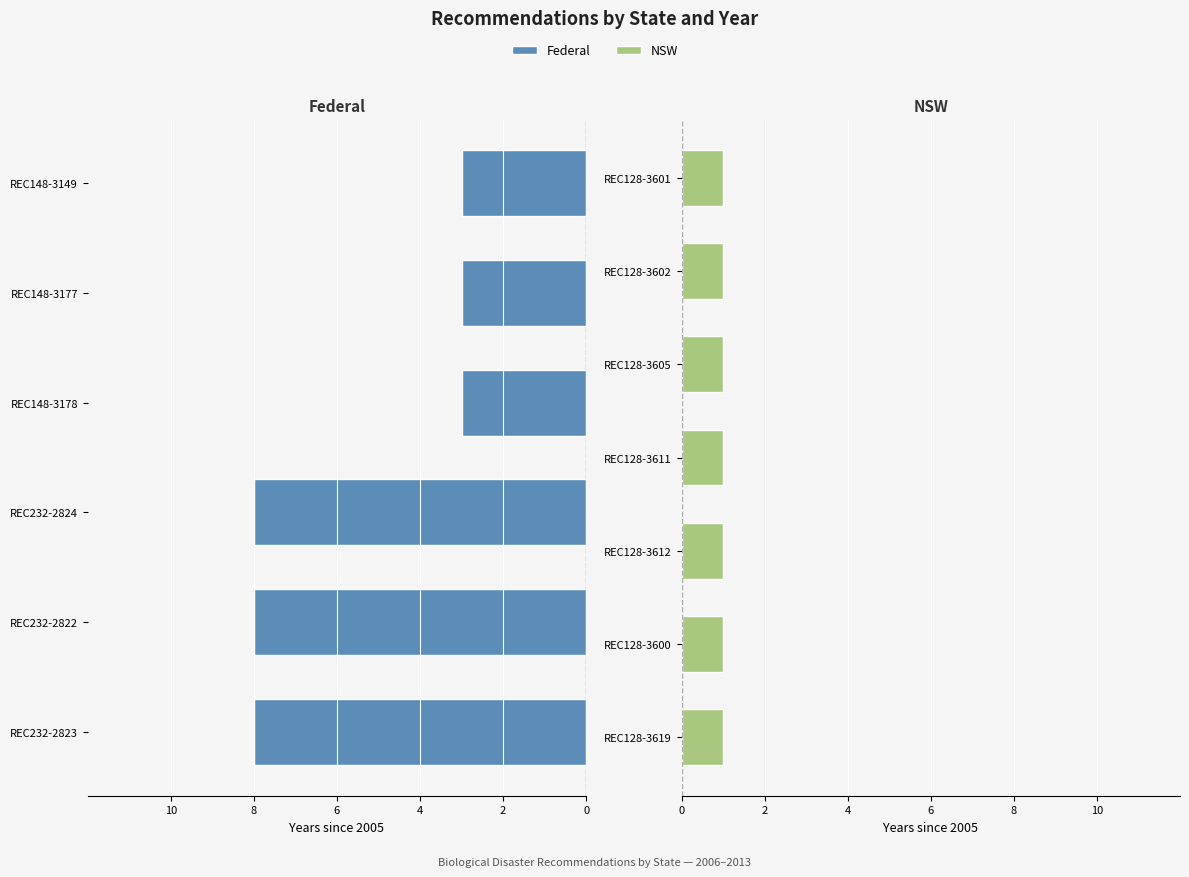

Between REC232-2824 and REC232-2822, which is larger?

REC232-2824